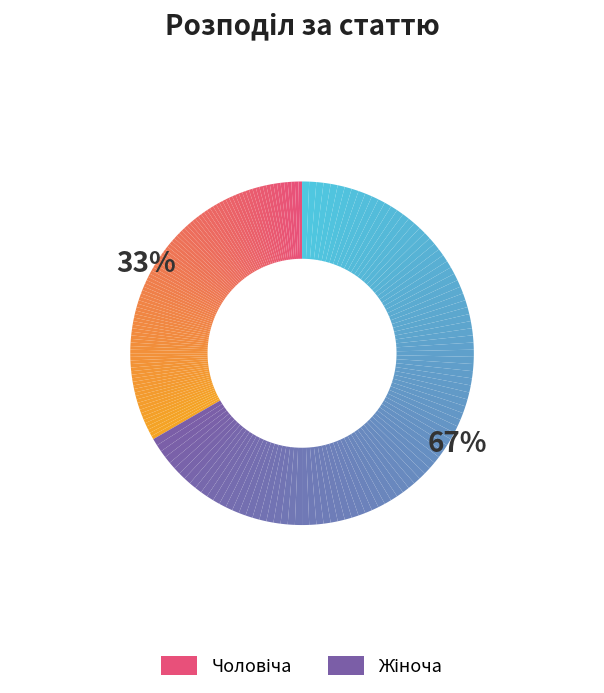

Which has a higher value, Чоловіча or Жіноча?

Жіноча